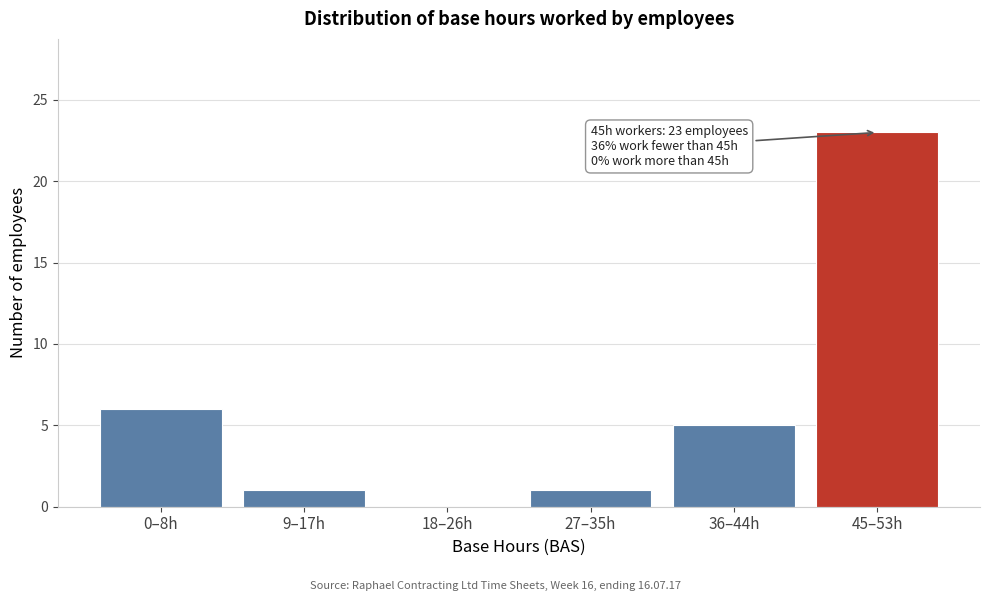

Reading left to right, transcribe all the data shown in this chart.

0–8h=6	9–17h=1	18–26h=0	27–35h=1	36–44h=5	45–53h=23